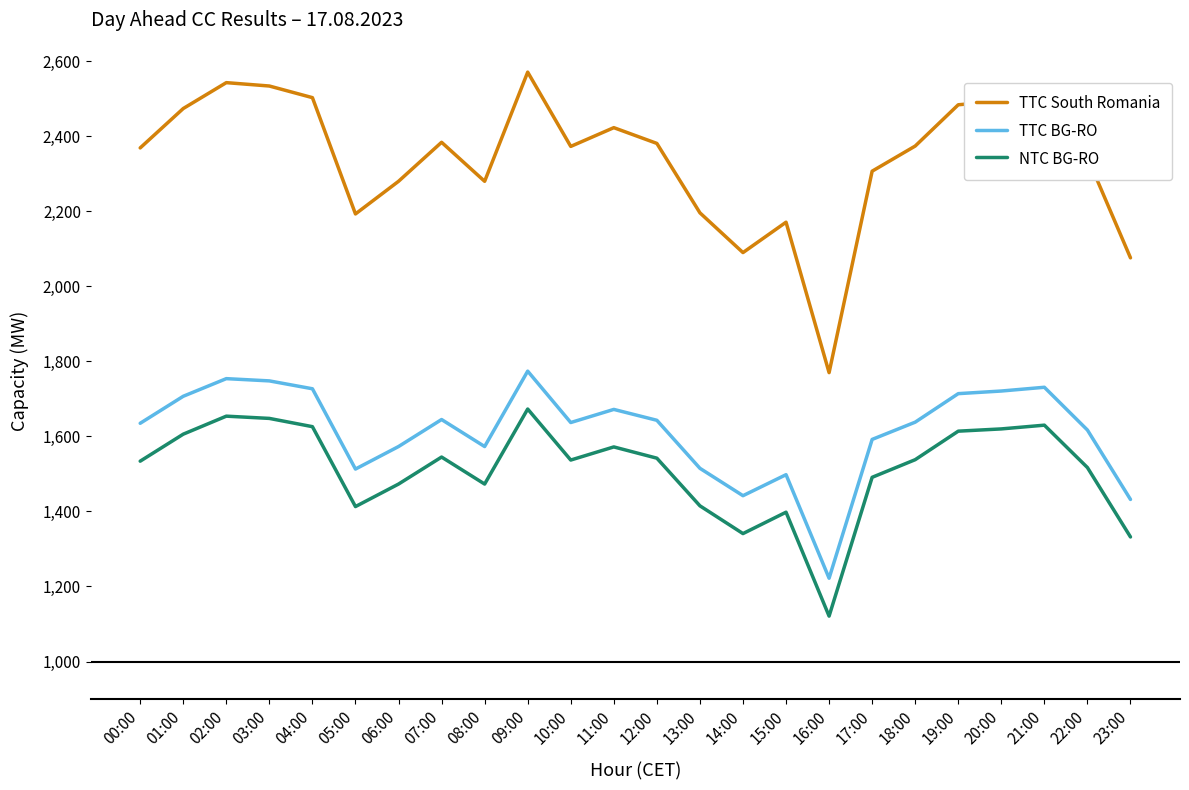

What is the total value across all series at 15:00?

5067